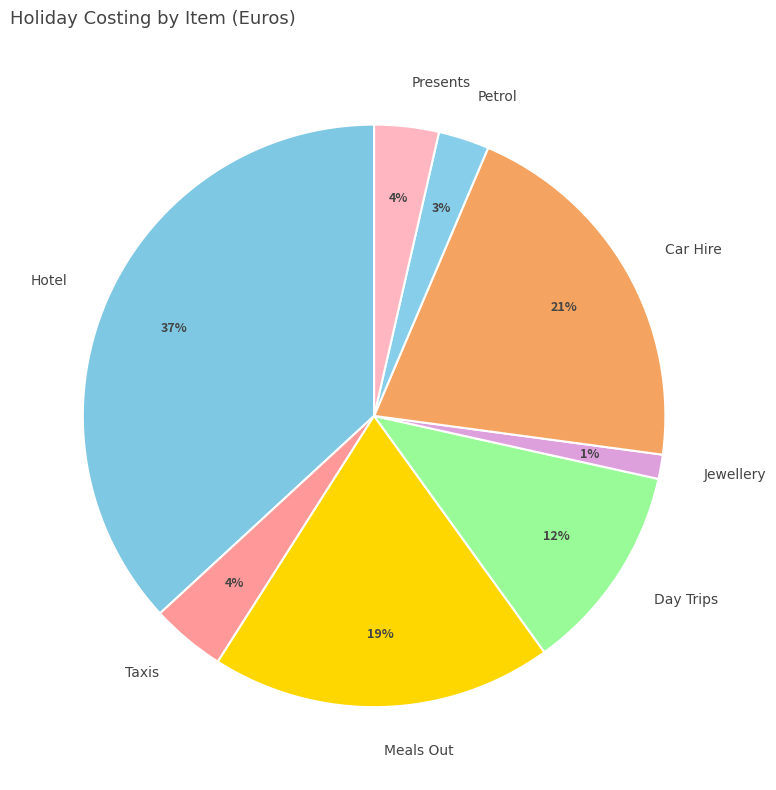

Does Taxis account for over 50% of the chart?

No